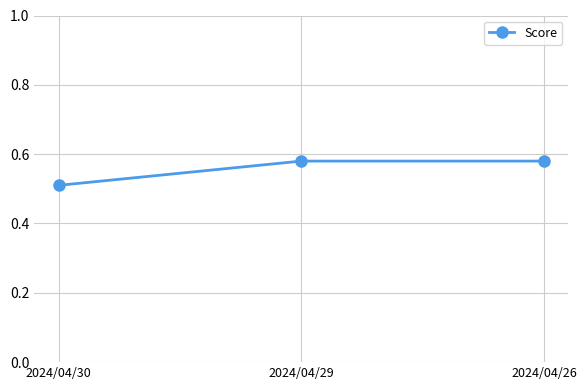

What is the difference between the second highest and minimum values?

0.1